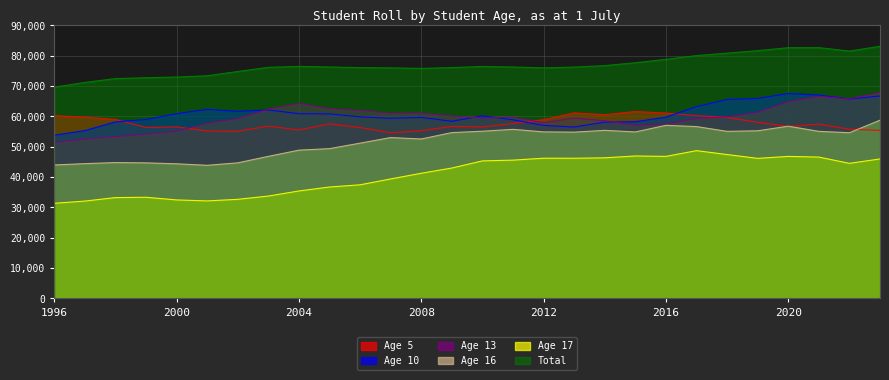

True or false: Age 17 and Age 13 cross at least once.

False